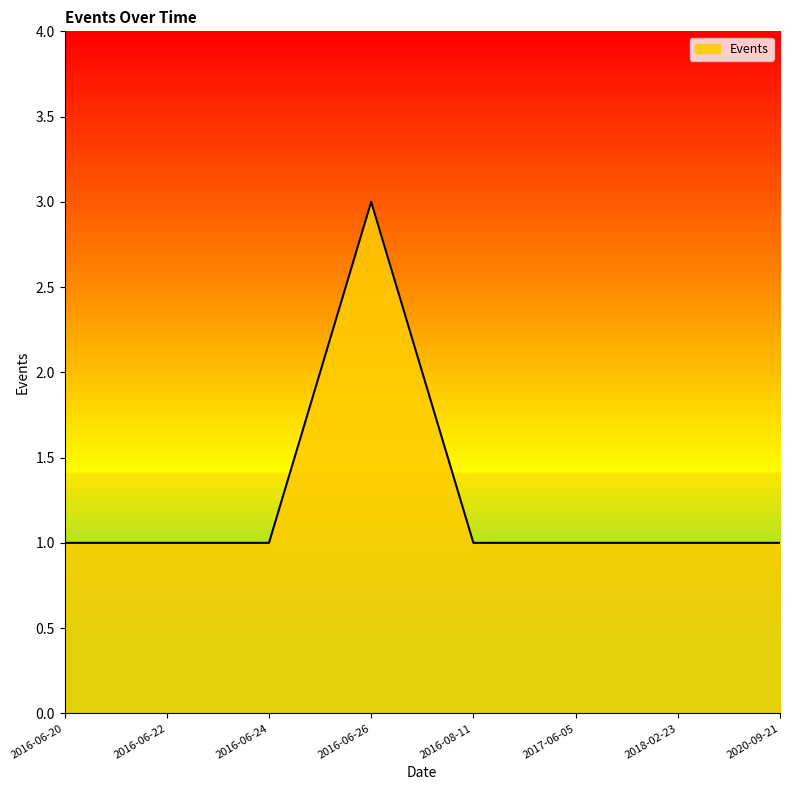

What is the average value?

1